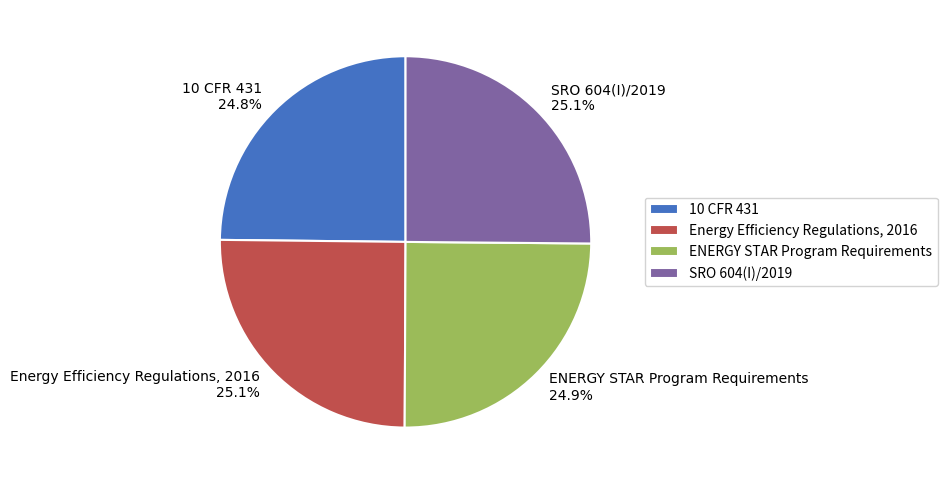

True or false: 10 CFR 431 accounts for 25% of the total.

True